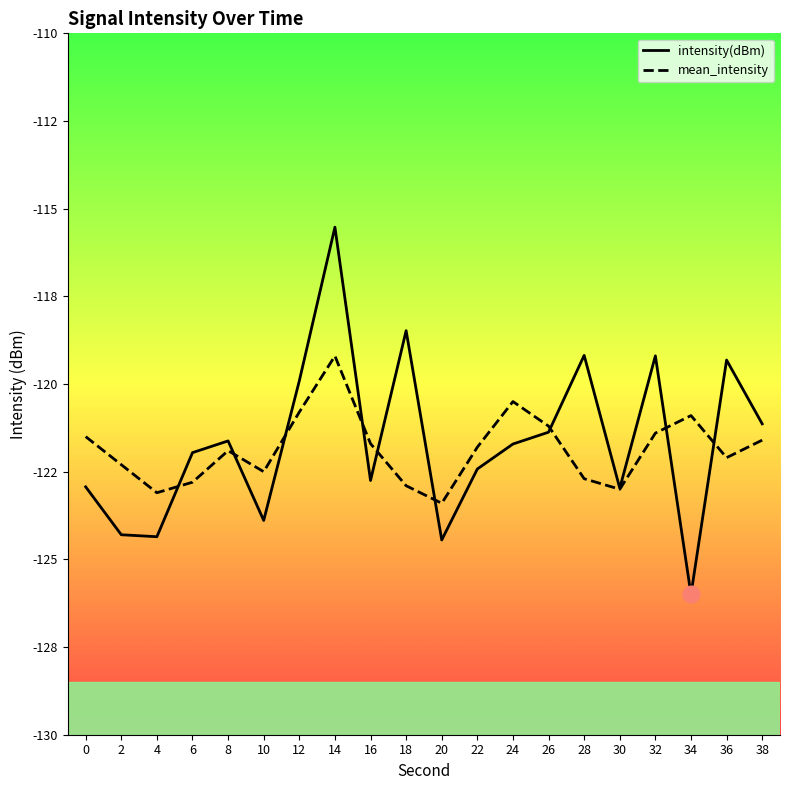

Where do intensity(dBm) and mean_intensity first cross each other?

4 and 6